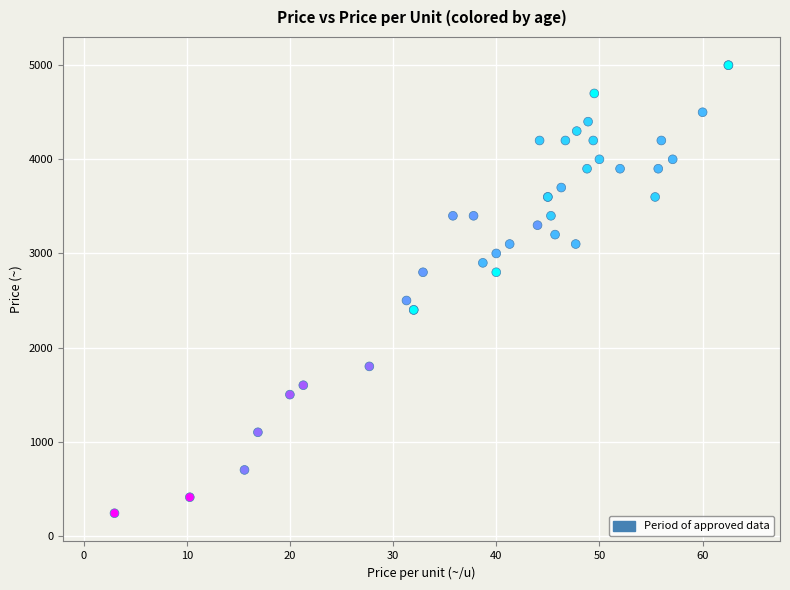

What Y value in the scatter plot is closest to 2620?

2500